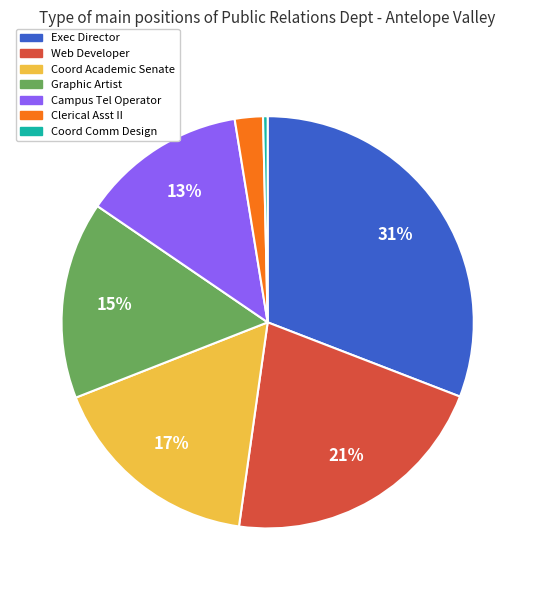

Does any single category account for the majority?

No